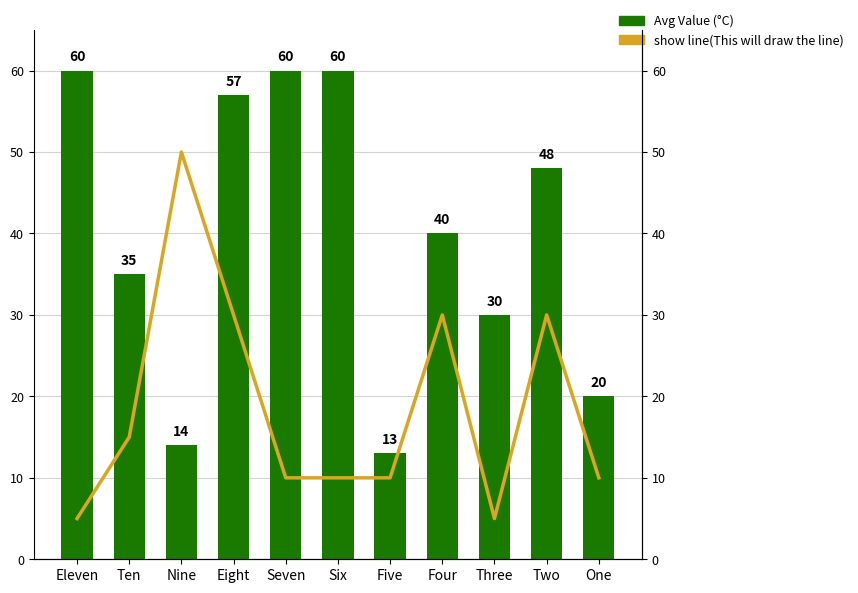

What is the label of the 8th bar from the right?

Eight